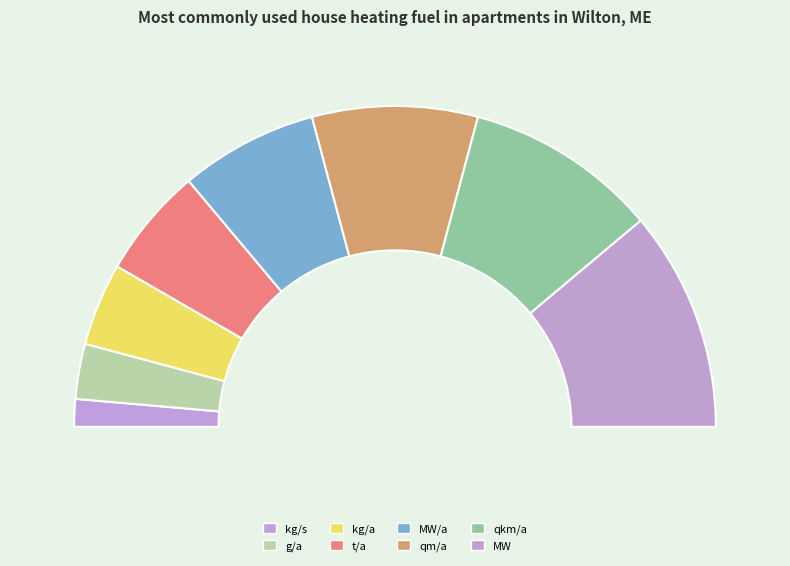

The t/a slice represents 11% of the pie. True or false?

True